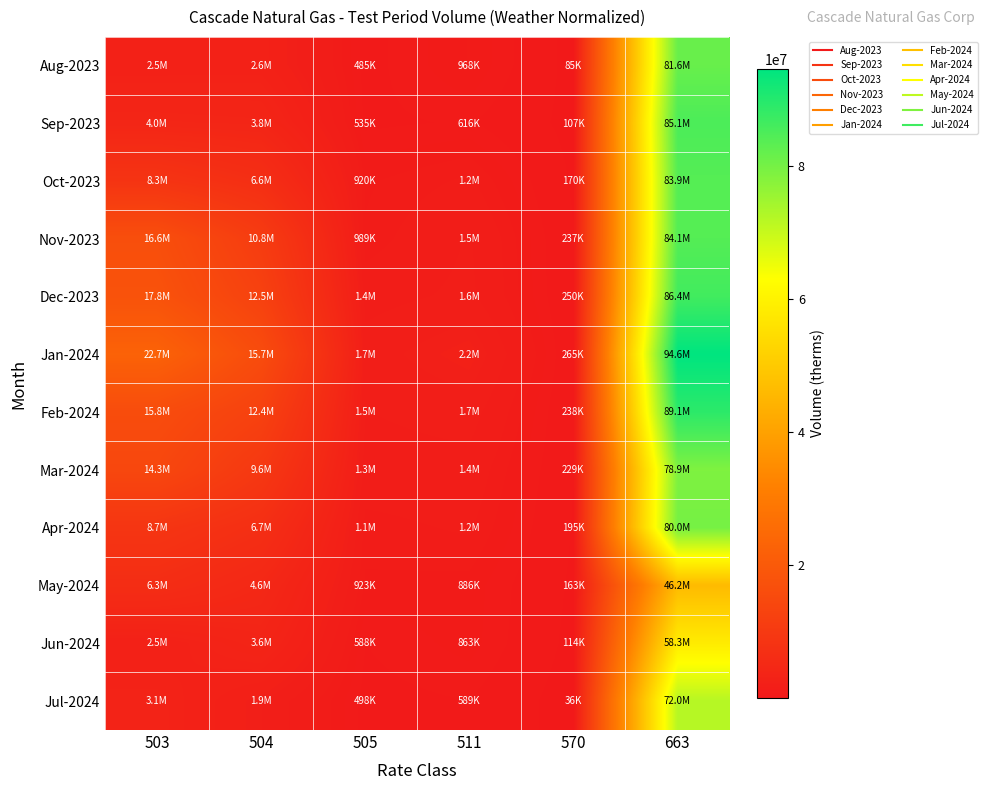

What is the greatest value displayed?

94592428